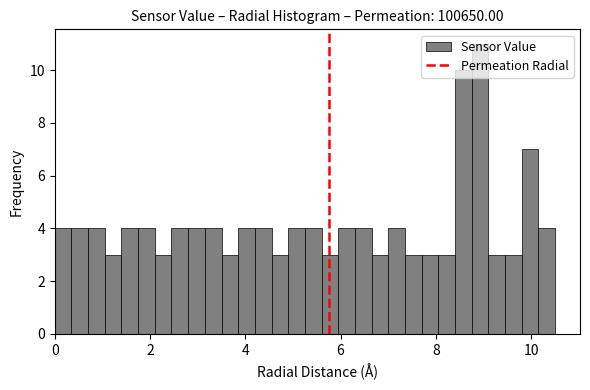

Around what value on the x-axis is the tallest bar? Give the approximate position of its centre, as read against the axis.

9.0